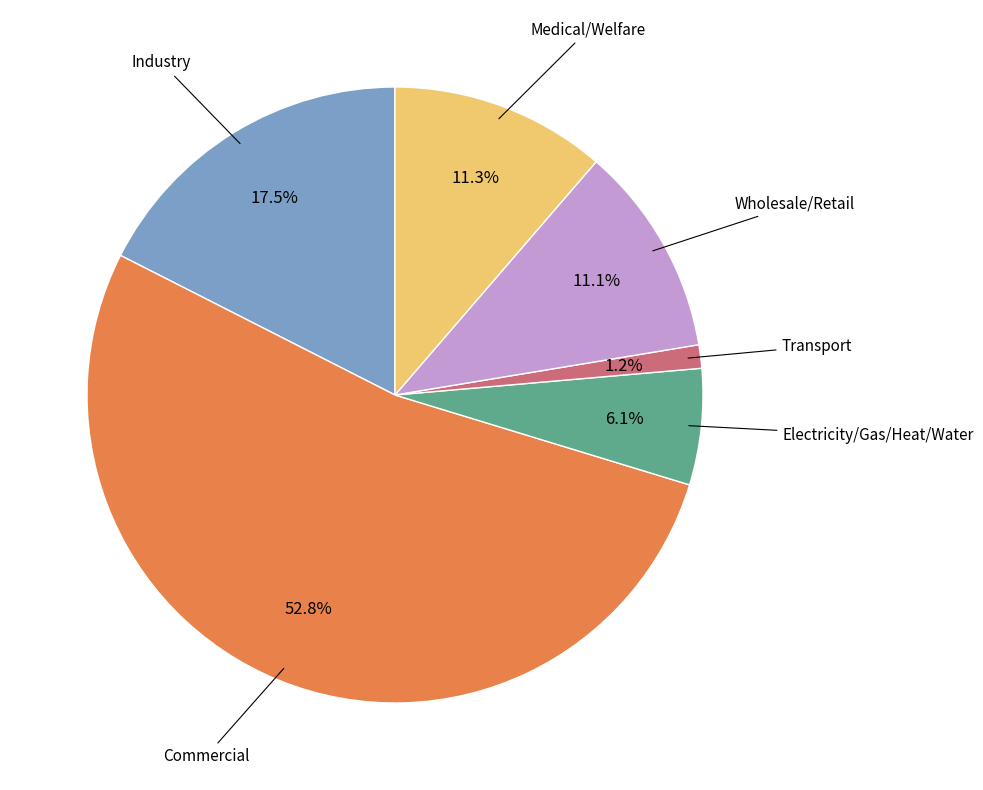

How much of the chart is everything except Commercial?

47.2%